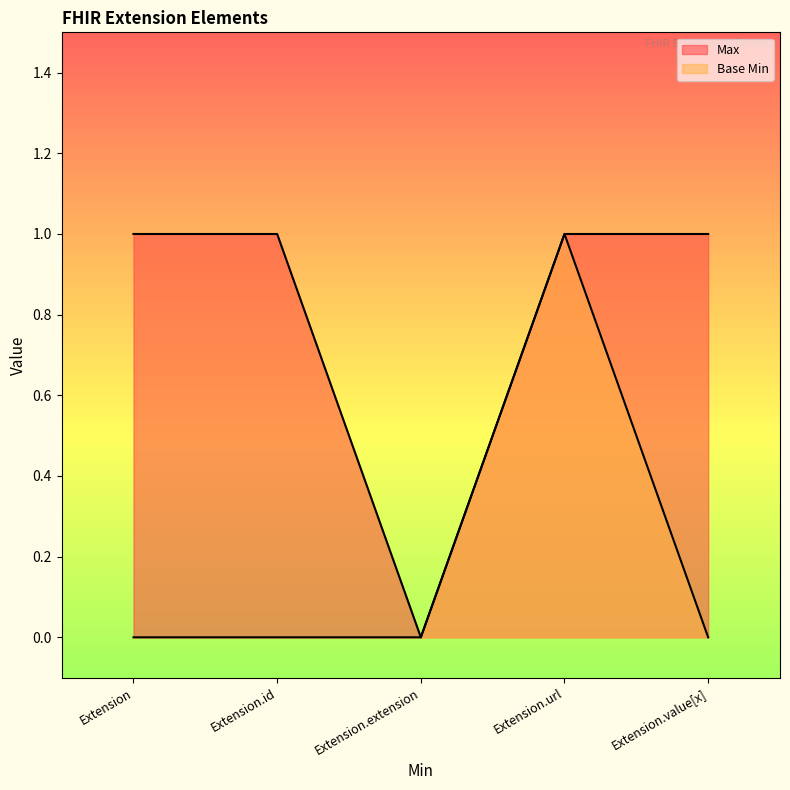

True or false: Base Min and Max cross at least once.

False